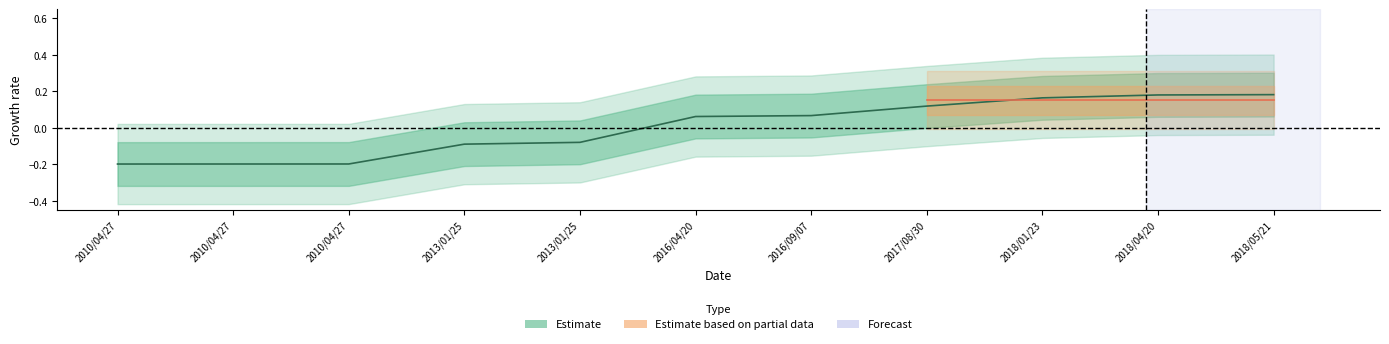

The chart shows a value of -0.1 at 2013/01/25. True or false?

True